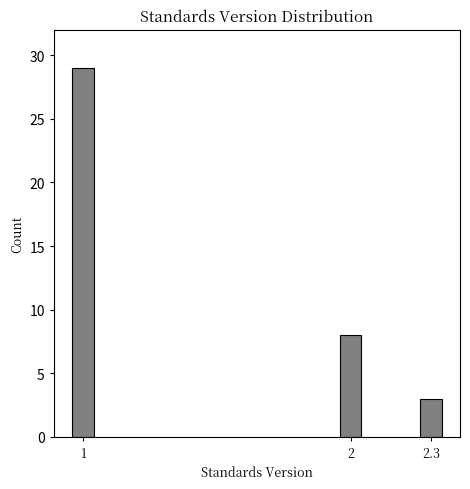

Reading left to right, extract all data points from this chart.

1=29	2=8	2.3=3